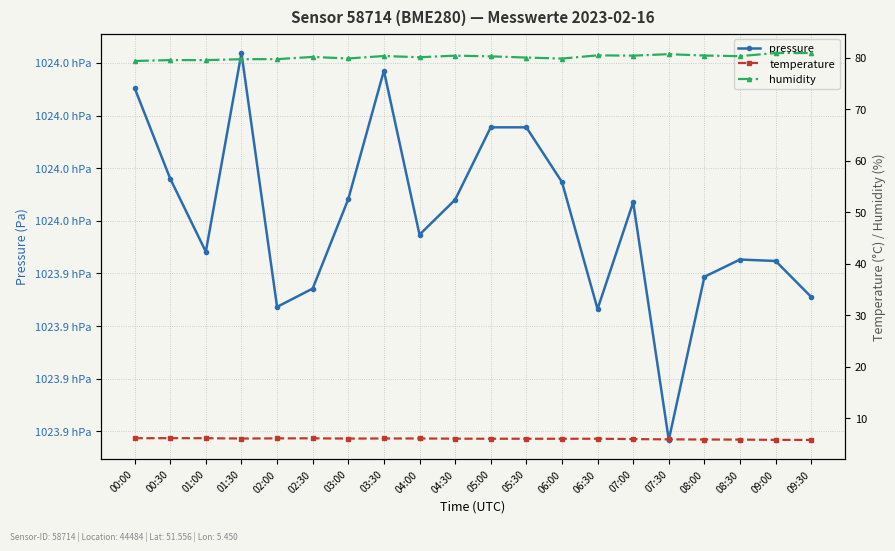

The value of humidity at 01:30 is 35.5. True or false?

False